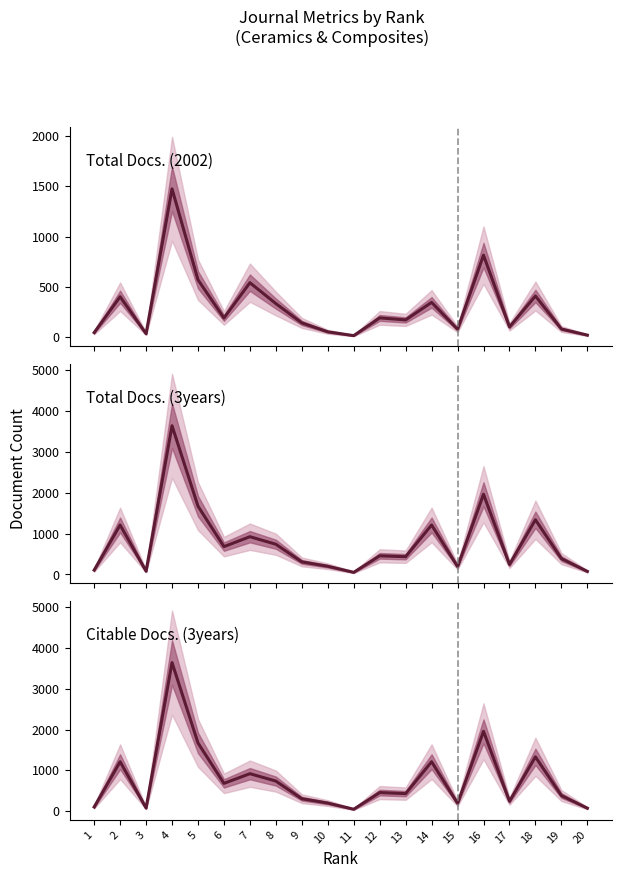

Is it true that Citable Docs. (3years) equals 1212 at 2?

True